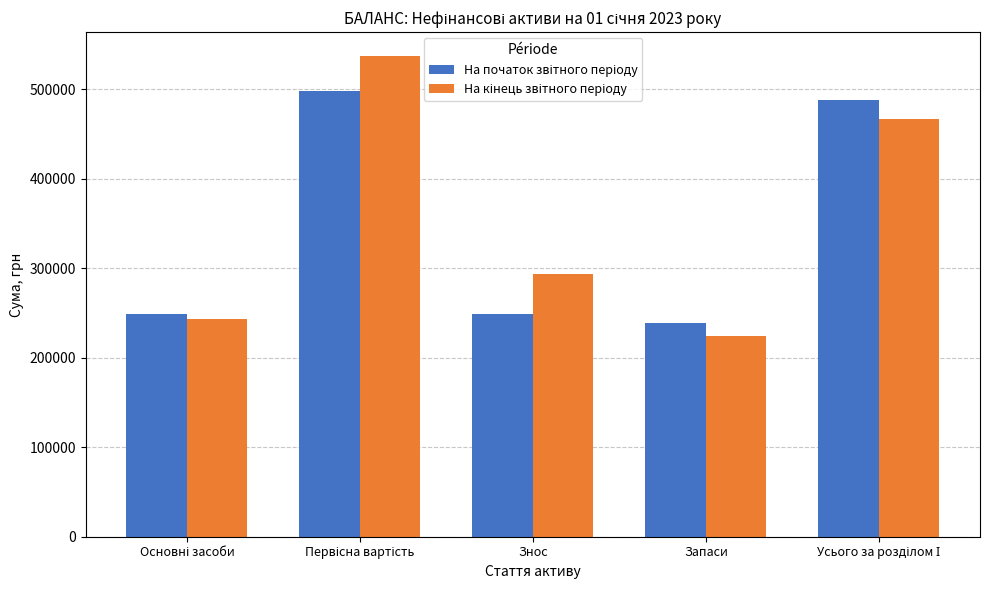

How many categories are shown in the chart?

5